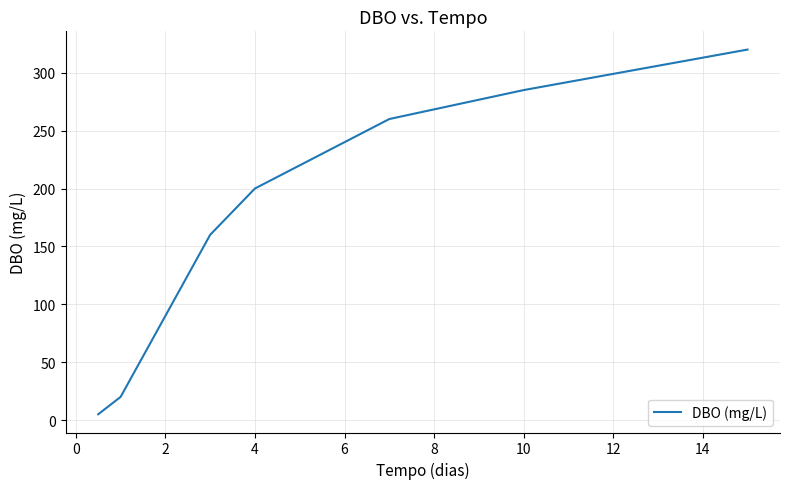

What is the difference between the maximum and minimum values?

315